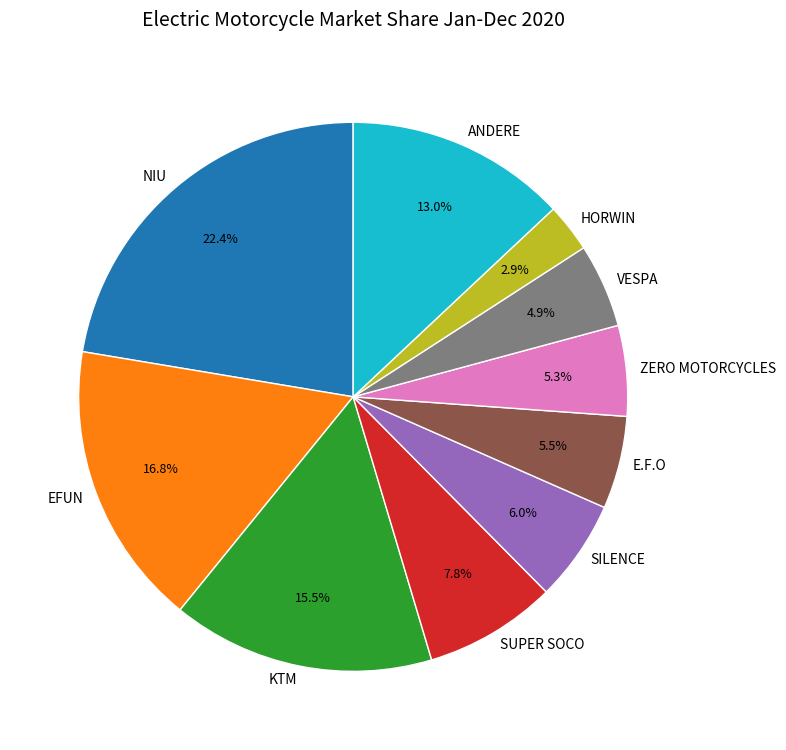

To the nearest percent, what is the combined percentage of ZERO MOTORCYCLES and KTM?

21%